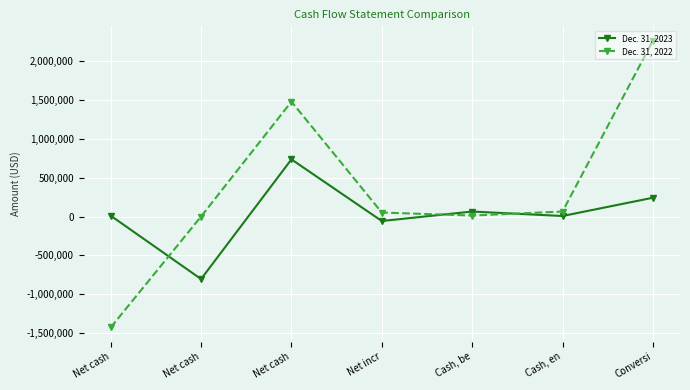

How many categories are shown in the chart?

7